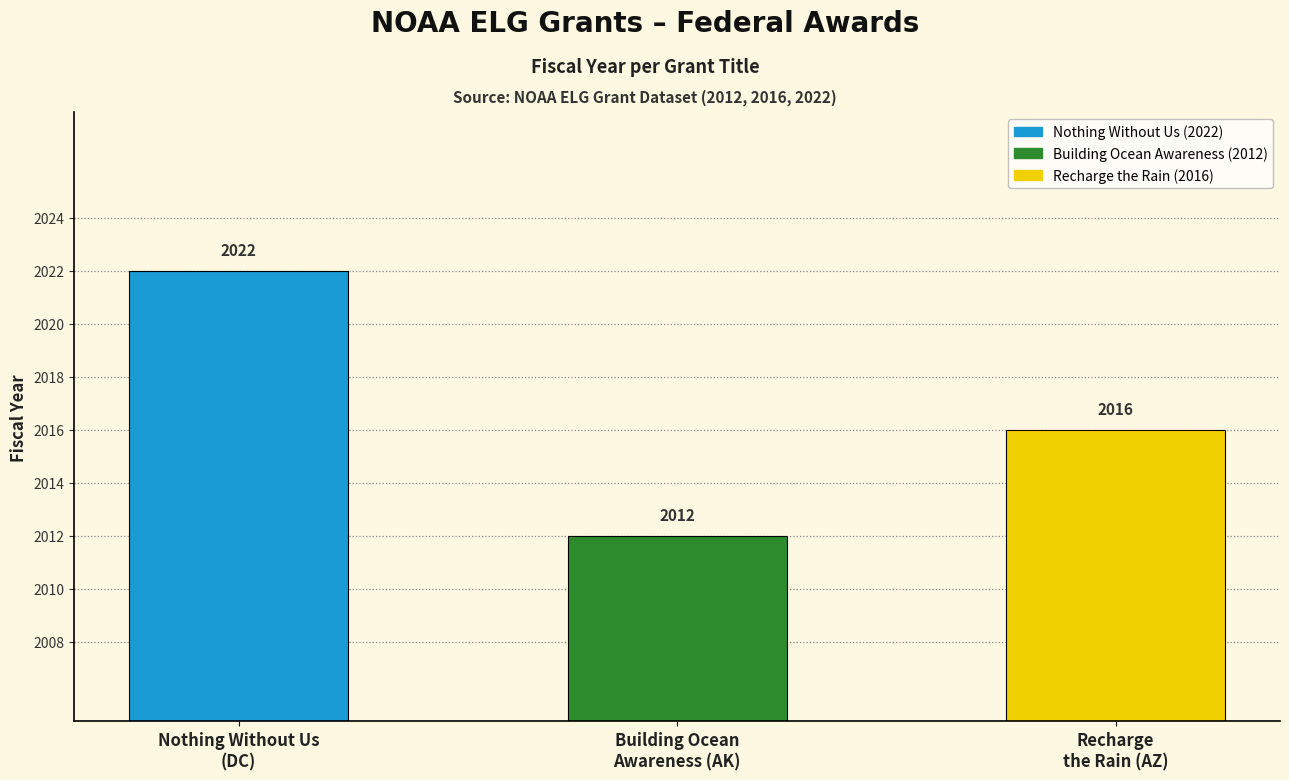

Does the chart contain any negative values?

No